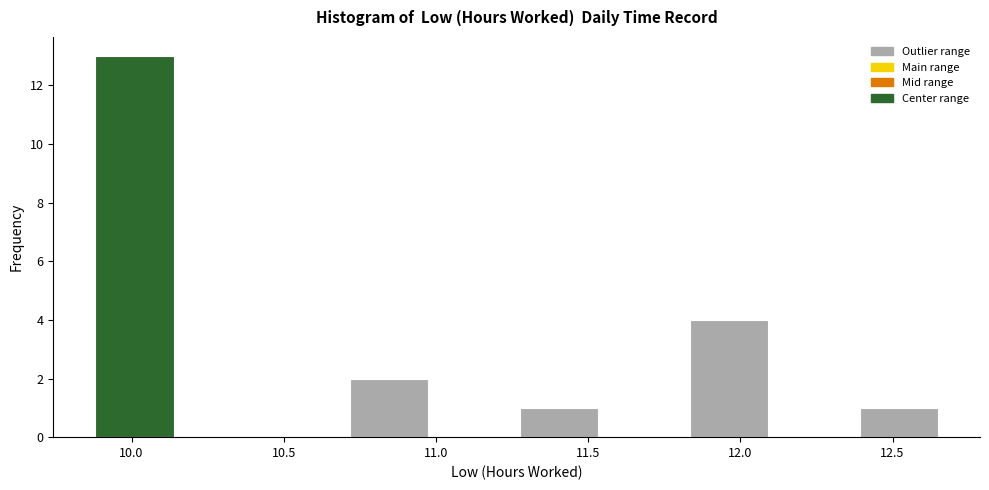

Reading left to right, list every bar in this chart as the range it spans on the x-axis followed by its height. Neither the bar edges nor the heights are printed on the chart, so give them approximately, as read against the axes.

9.85 to 10.15: 13
10.15 to 10.45: 0
10.45 to 10.70: 0
10.70 to 11.00: 2
11.00 to 11.25: 0
11.25 to 11.55: 1
11.55 to 11.80: 0
11.80 to 12.10: 4
12.10 to 12.40: 0
12.40 to 12.65: 1